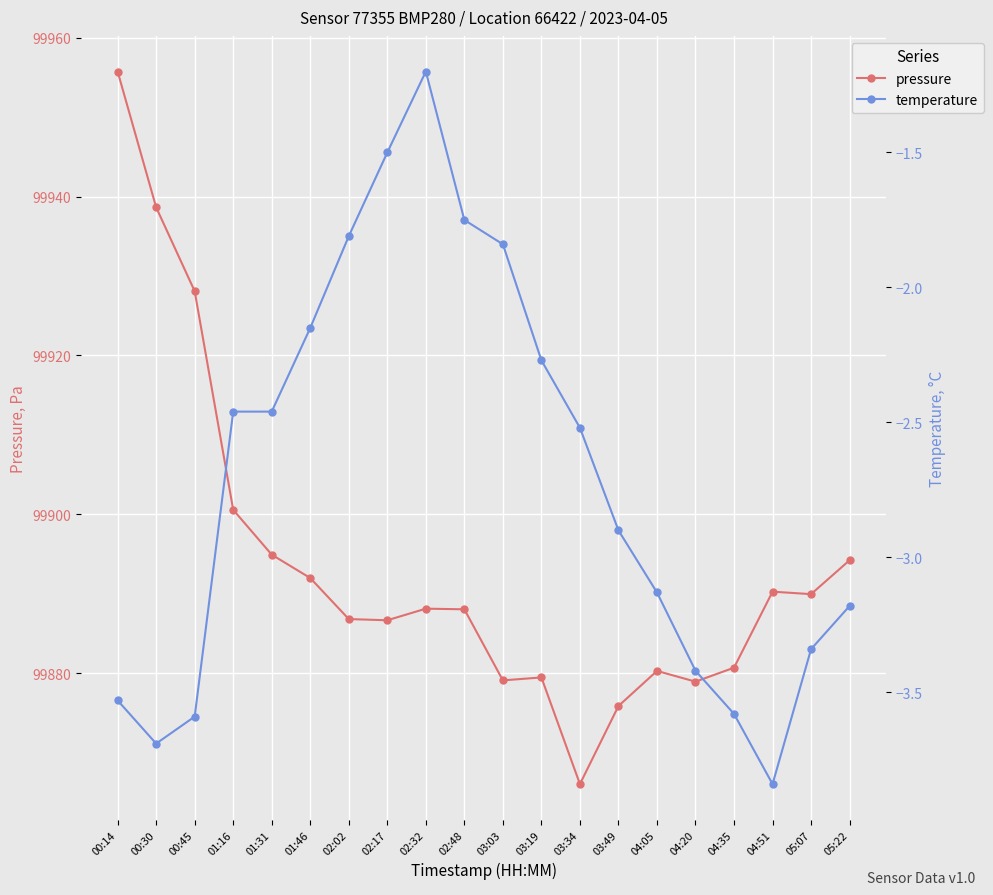

What is the average value of the temperature series?

-2.7